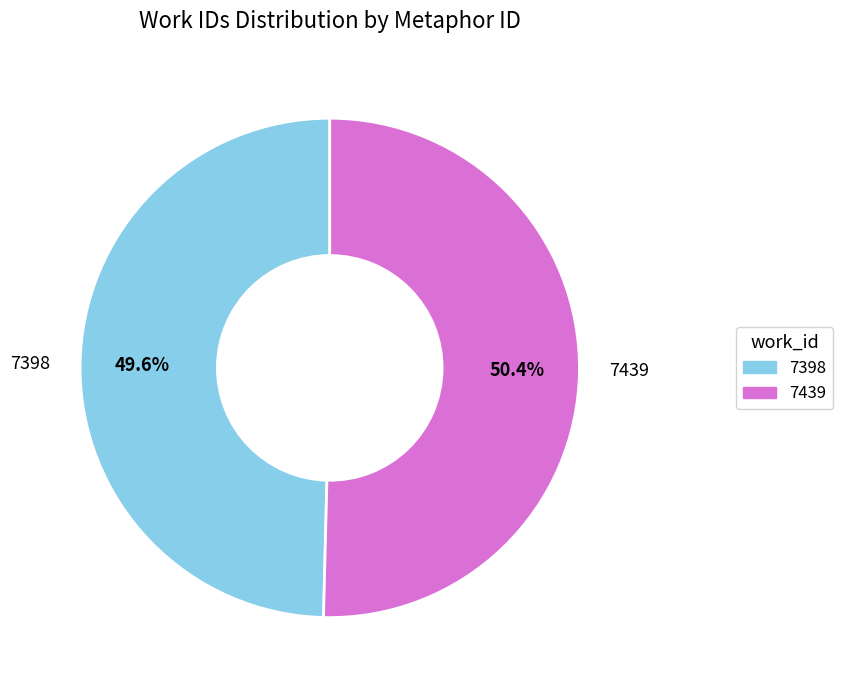

To the nearest percent, what is the difference between the 7398 and 7439 slice percentages?

1%